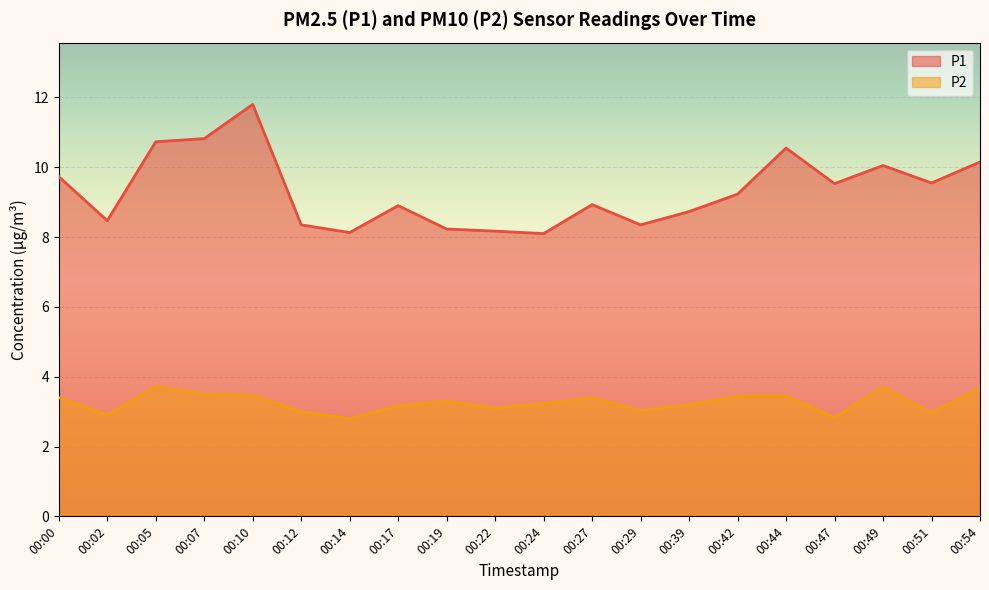

True or false: P1 and P2 intersect in this chart.

False